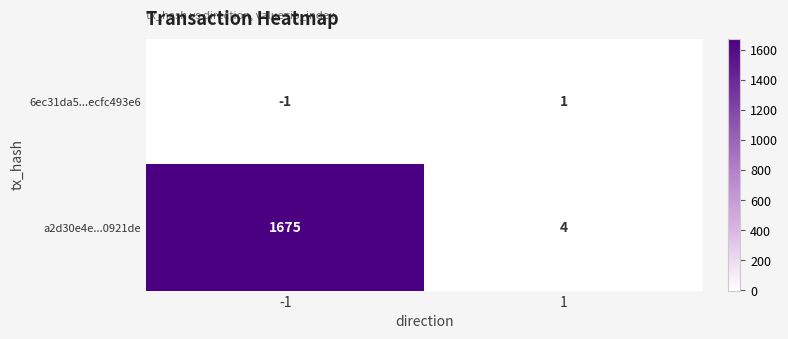

How many positive values does the 6ec31da5...ecfc493e6 series have?

1